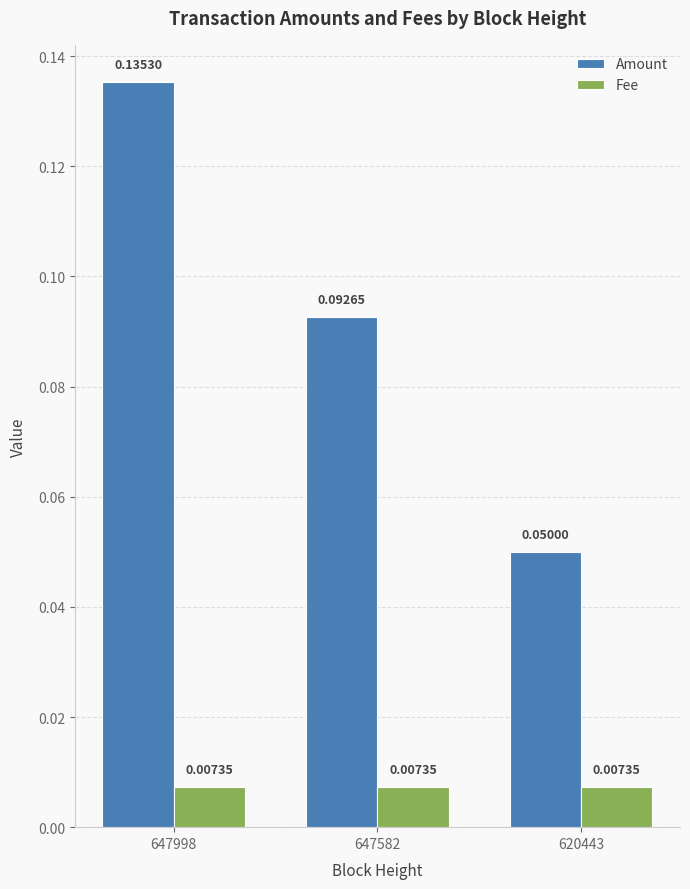

At which category is the sum across all series the highest?

647998